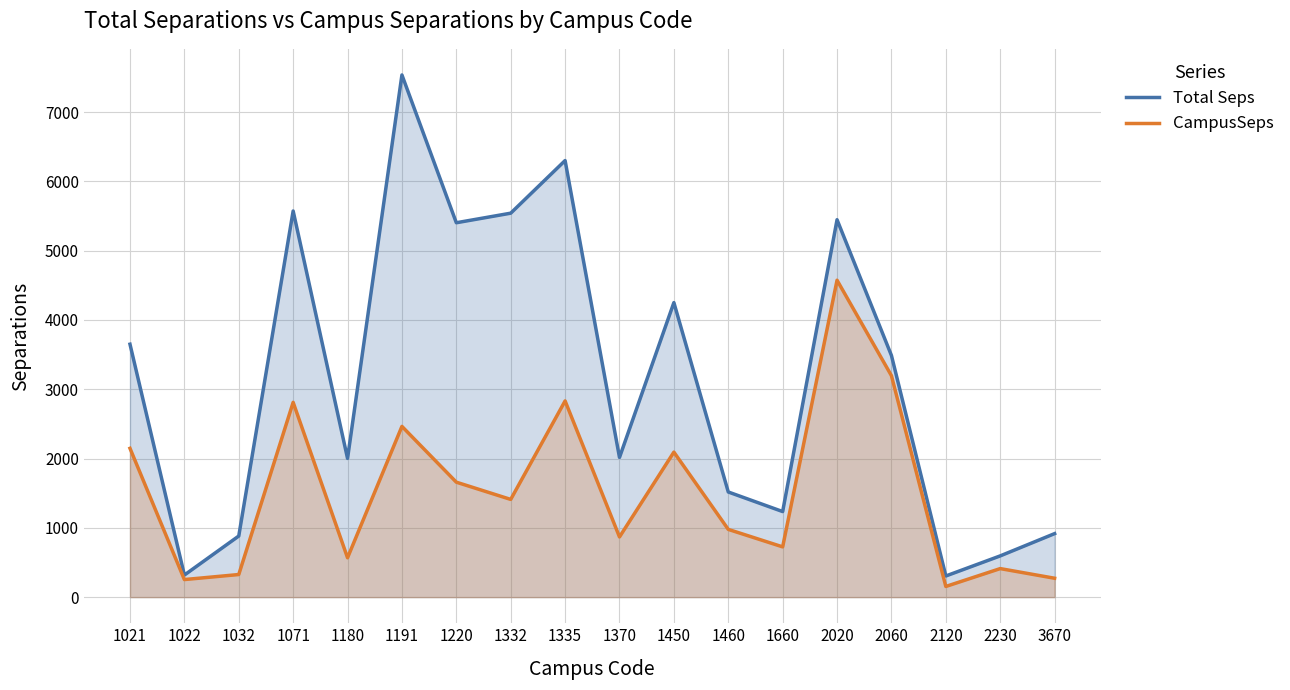

At which label does Total Seps reach its peak?

1191